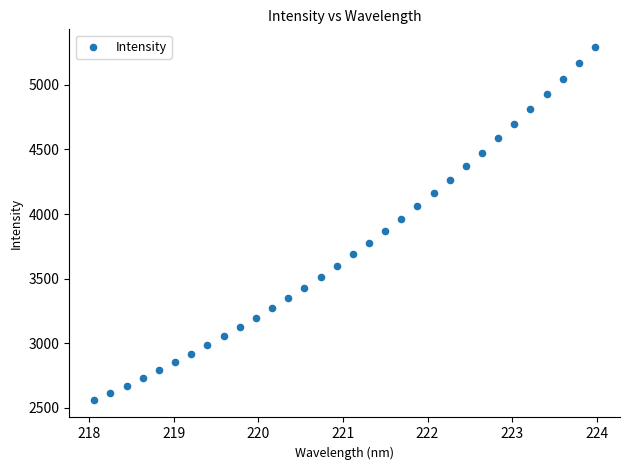

What is the range of Y values (max minus min)?

2731.7